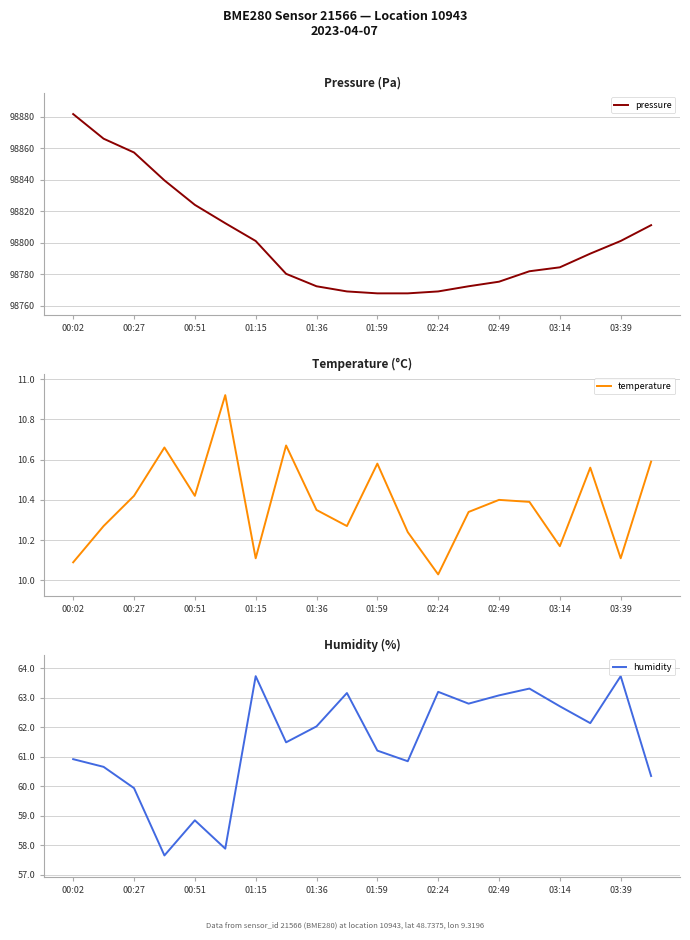

At which label does temperature reach its minimum?

02:24